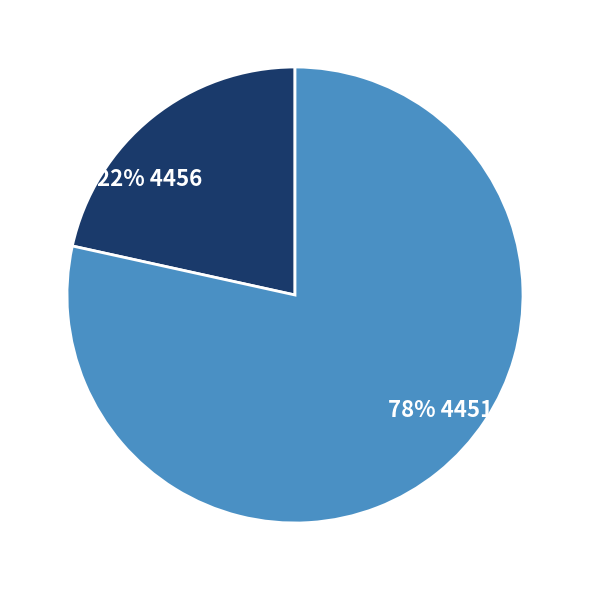

To the nearest percent, what is the average slice percentage?

50%